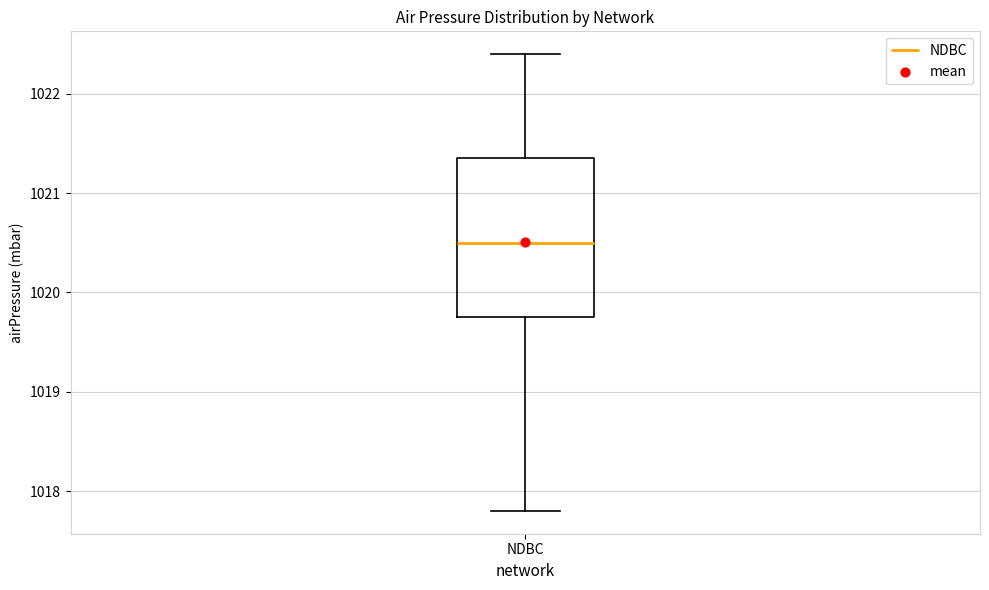

Transcribe this box plot: give where the median line is, the range the box spans, and where the two whiskers end, as read against the y-axis. The values are not printed on the chart, so give them approximately, as read against the axis.

median 1020.5, box 1019.8 to 1021.4, whiskers 1017.8 to 1022.4